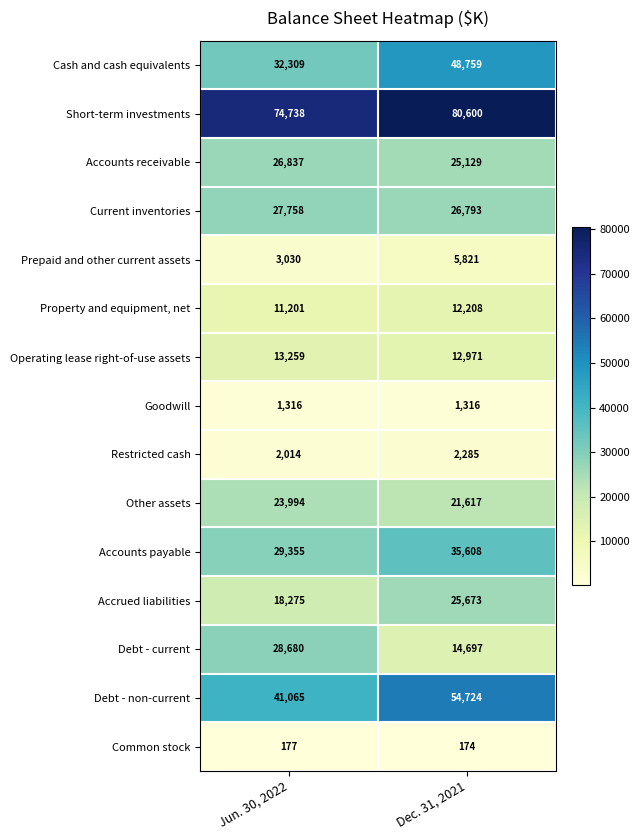

What is the maximum value shown in the chart?

80600